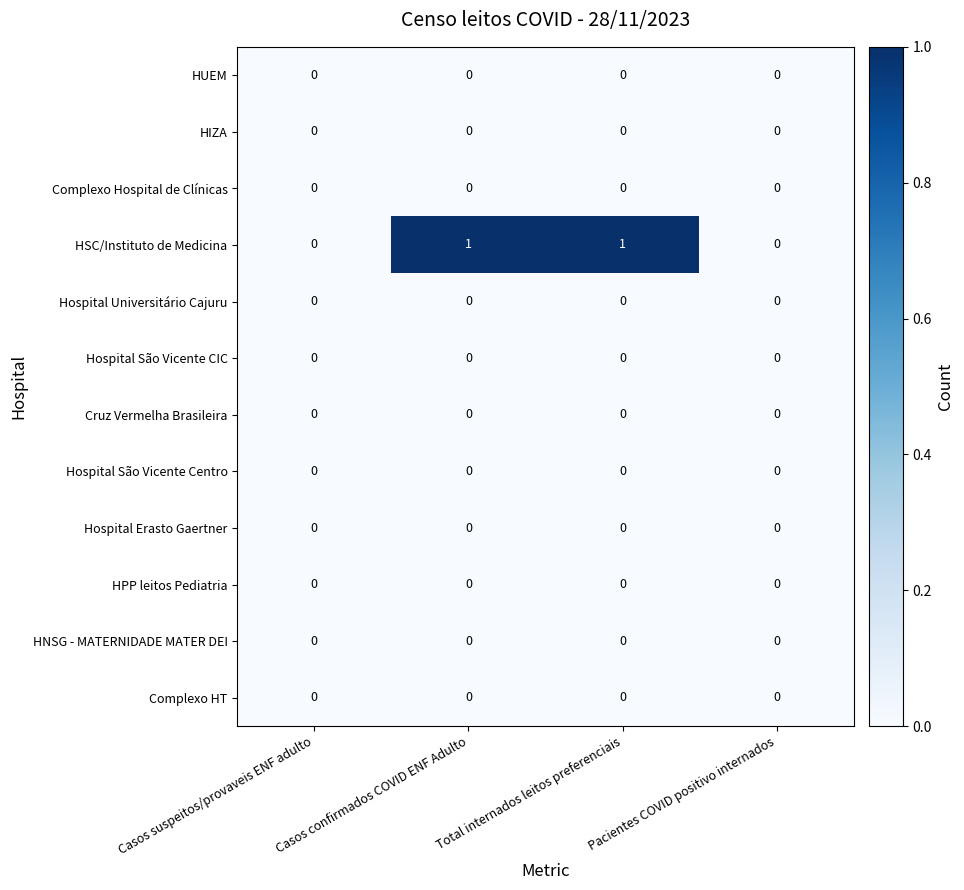

Which series changed the most between Total internados leitos preferenciais and Pacientes COVID positivo internados?

HSC/Instituto de Medicina